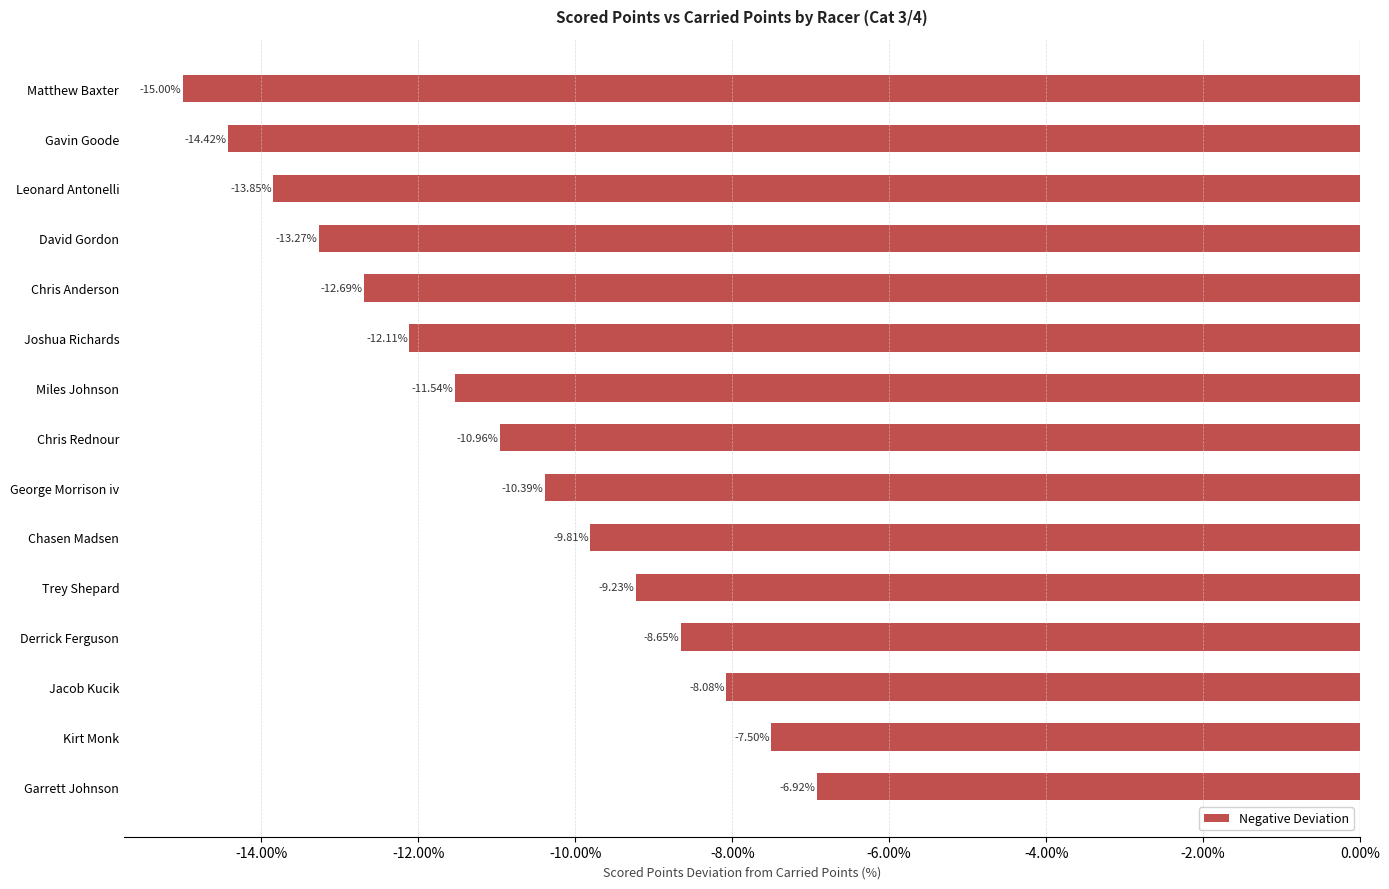

What is the average value?

-11.0